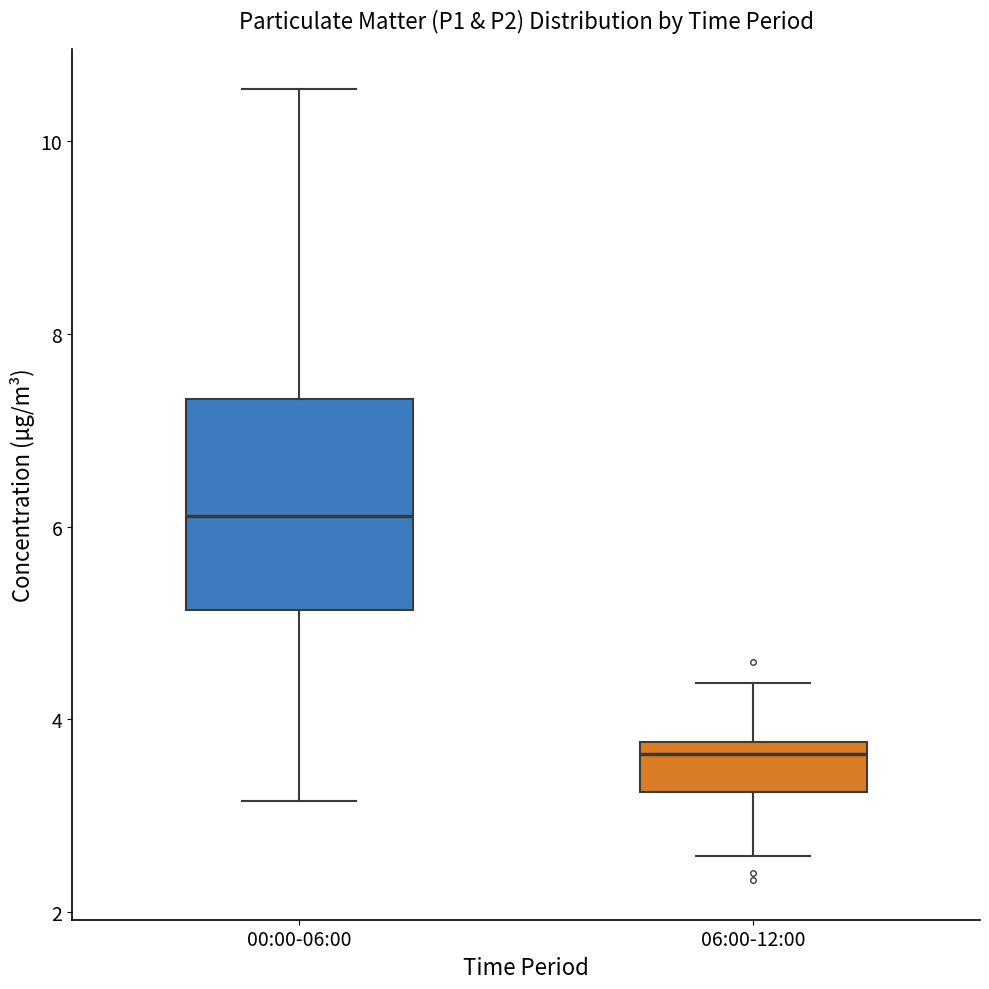

Reading left to right, read every box against the y-axis: the position of its median line, the range the box covers, and the ends of its whiskers. The values are not printed on the chart, so give them approximately, as read against the axis.

00:00-06:00: median 6.2, box 5.2 to 7.4, whiskers 3.2 to 10.6
06:00-12:00: median 3.6, box 3.2 to 3.8, whiskers 2.6 to 4.4